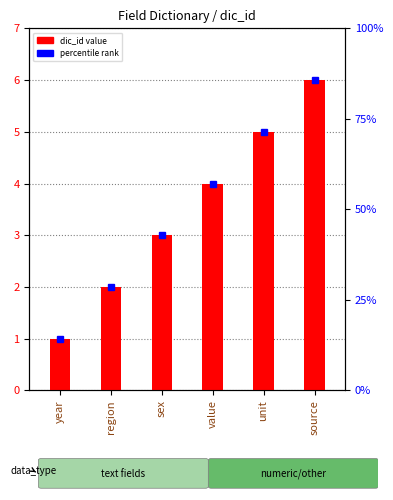

Count the number of values greater than 4.

2